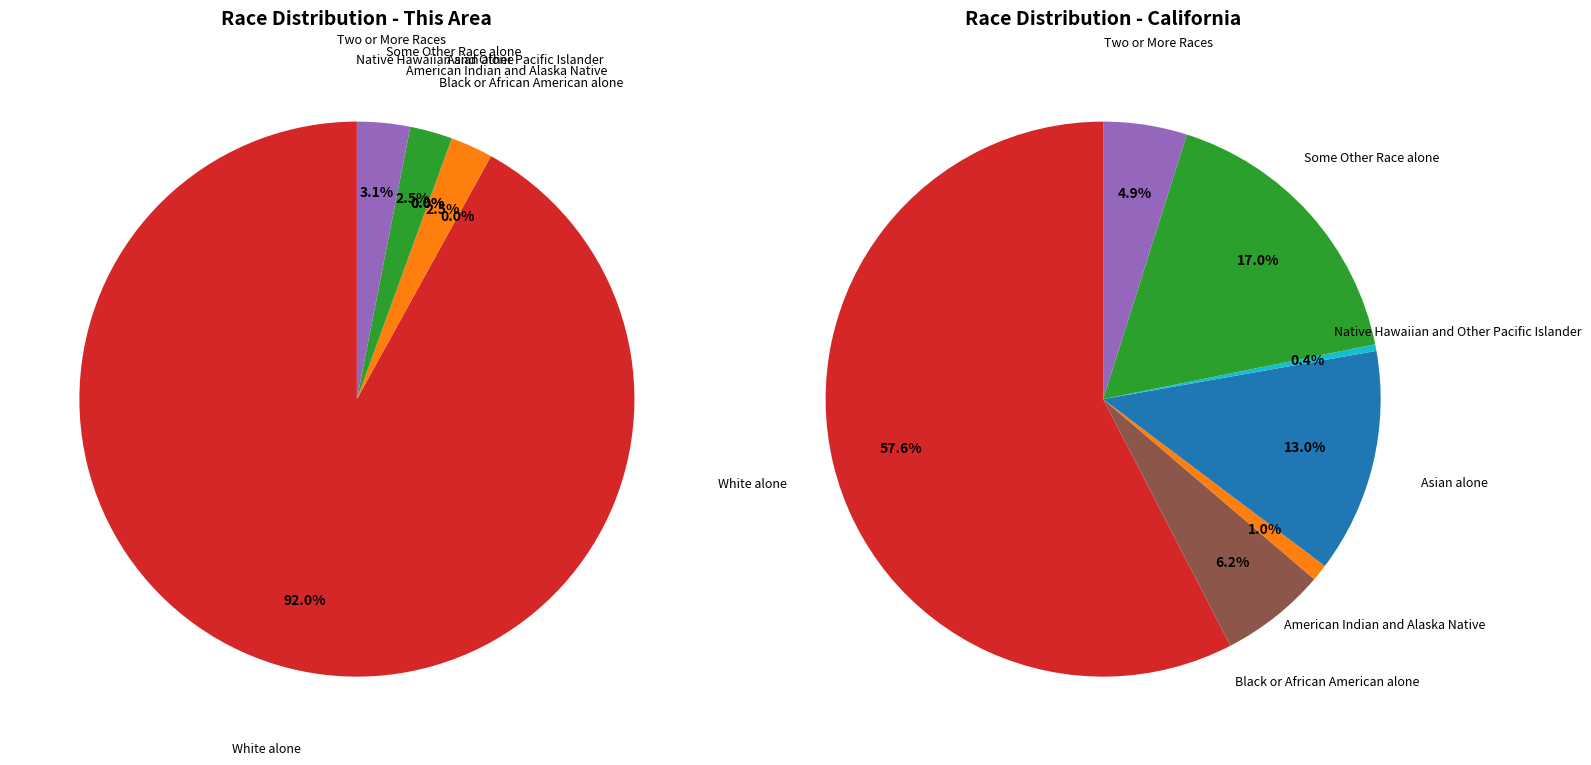

Count the number of slices in the pie.

7